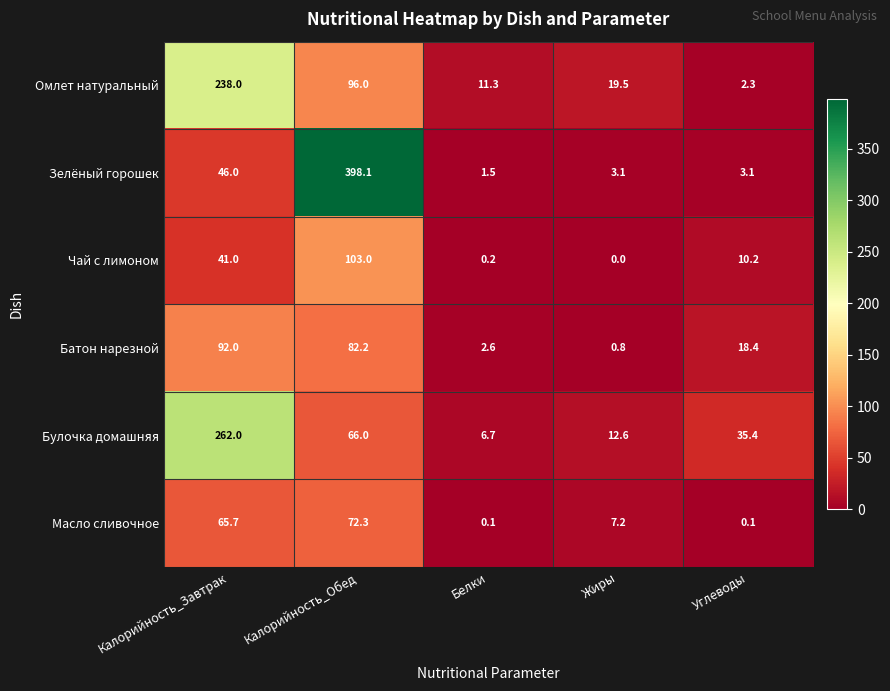

What value does the Омлет натуральный series have at Белки?

11.3